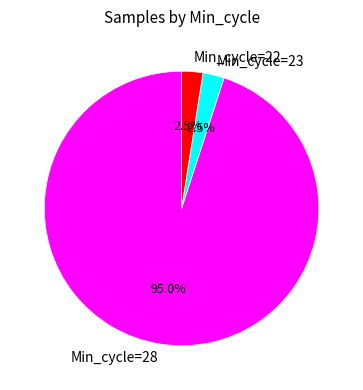

What is the ratio of the value at Min_cycle=22 to the value at Min_cycle=23?

1.0